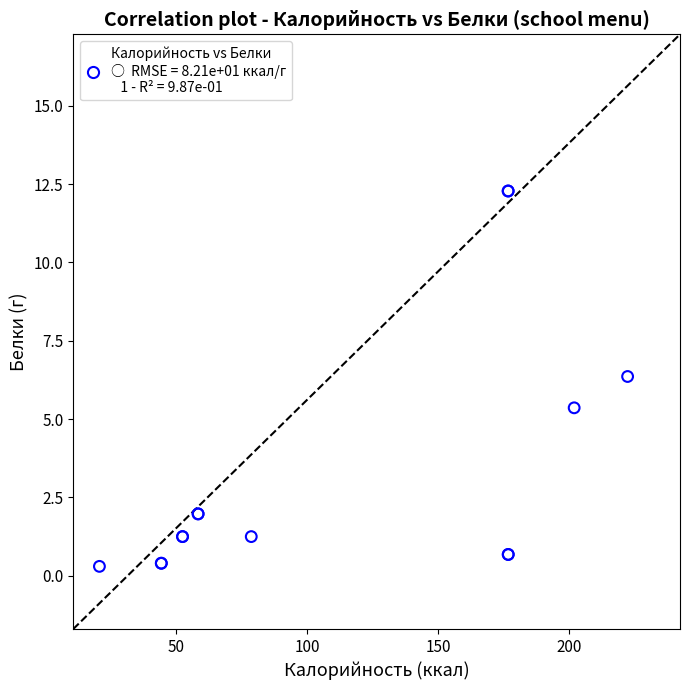

What Y value in the scatter plot is closest to 6?

6.4